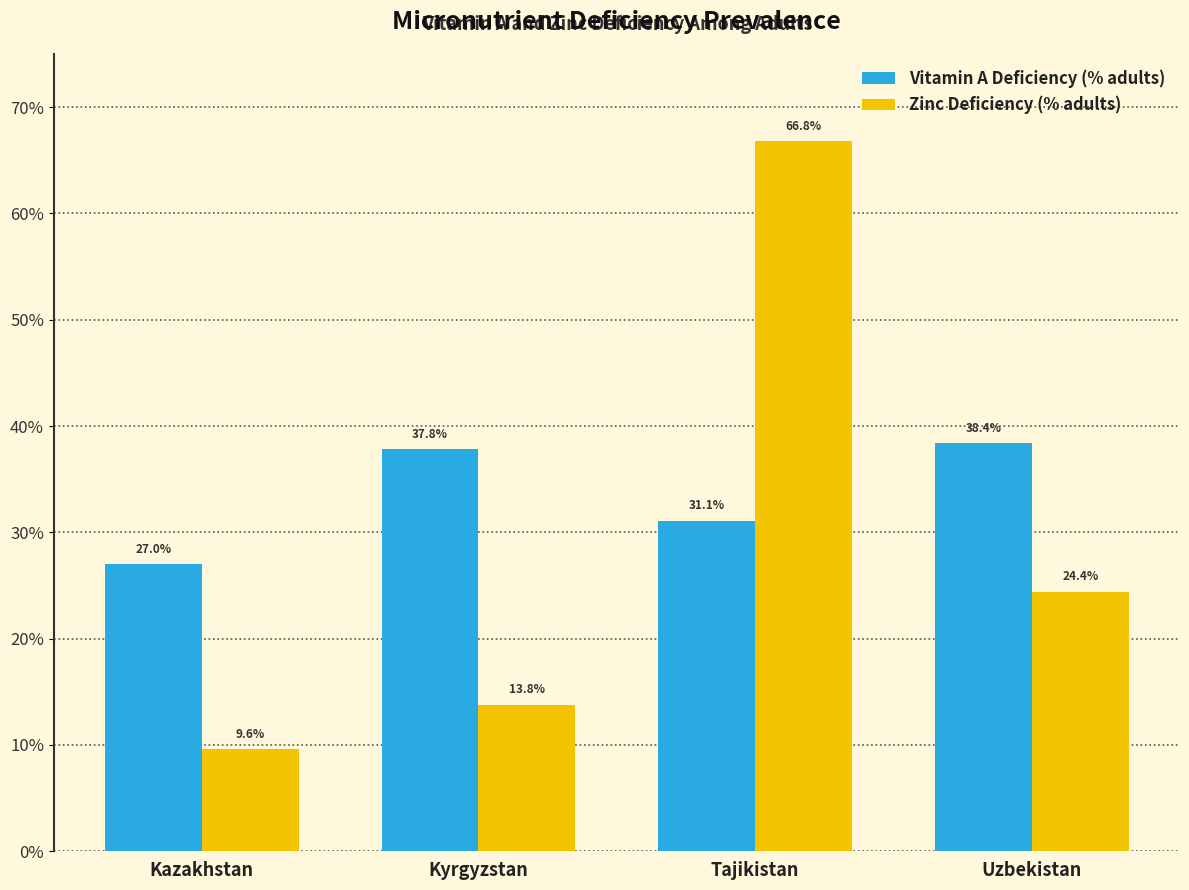

What is the label of the 3rd bar from the right?

Kyrgyzstan